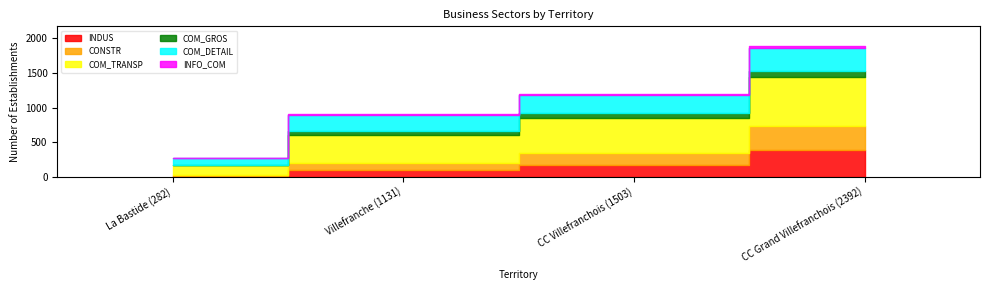

True or false: CONSTR and COM_GROS intersect in this chart.

False